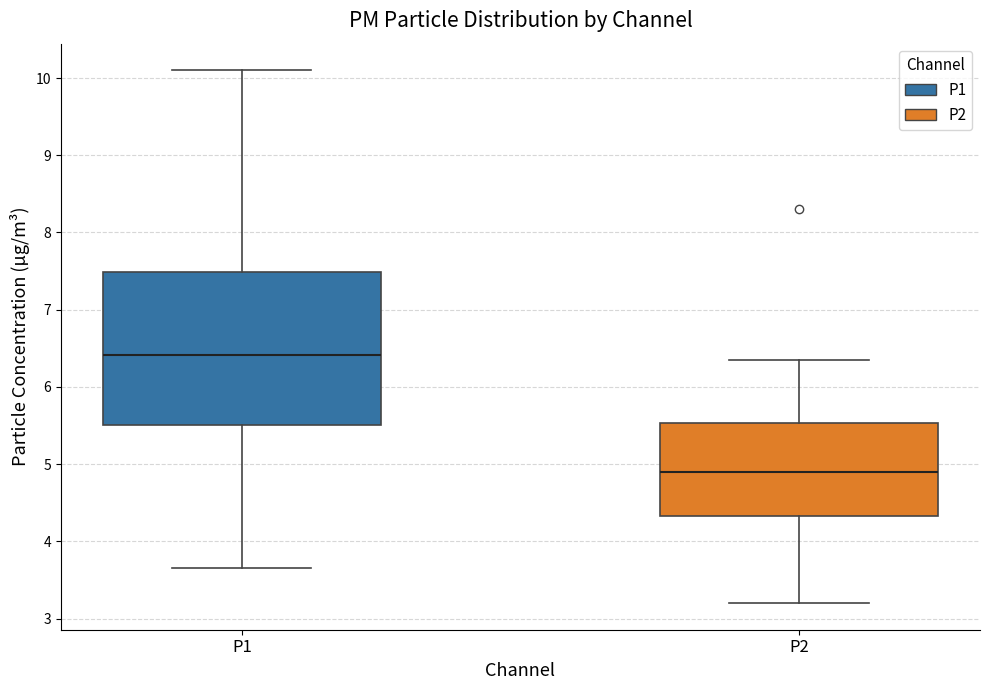

Which box is the tallest, from its lower edge to its upper edge?

P1